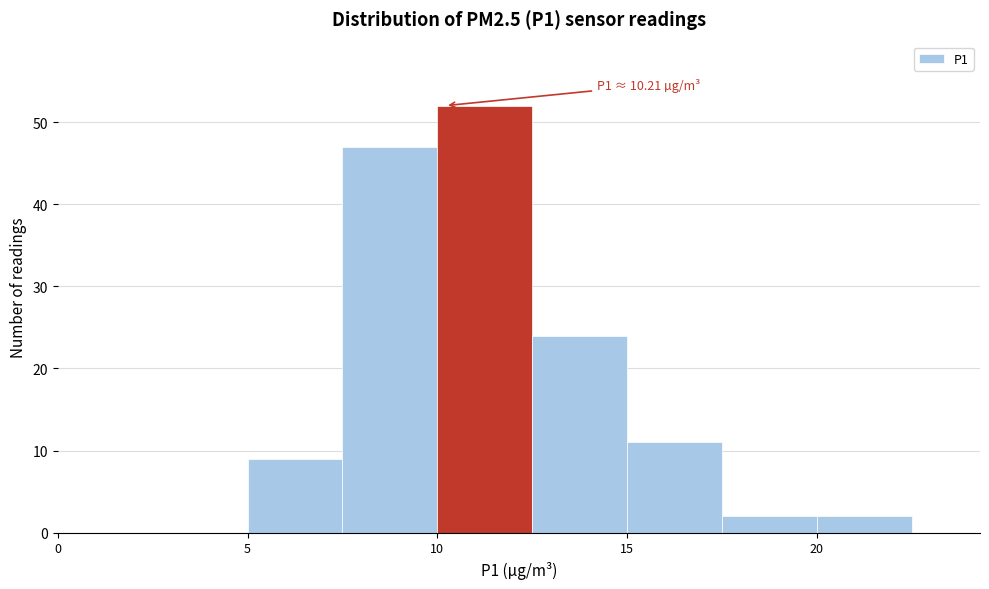

Which range on the x-axis has the tallest bar?

10.0 to 12.5